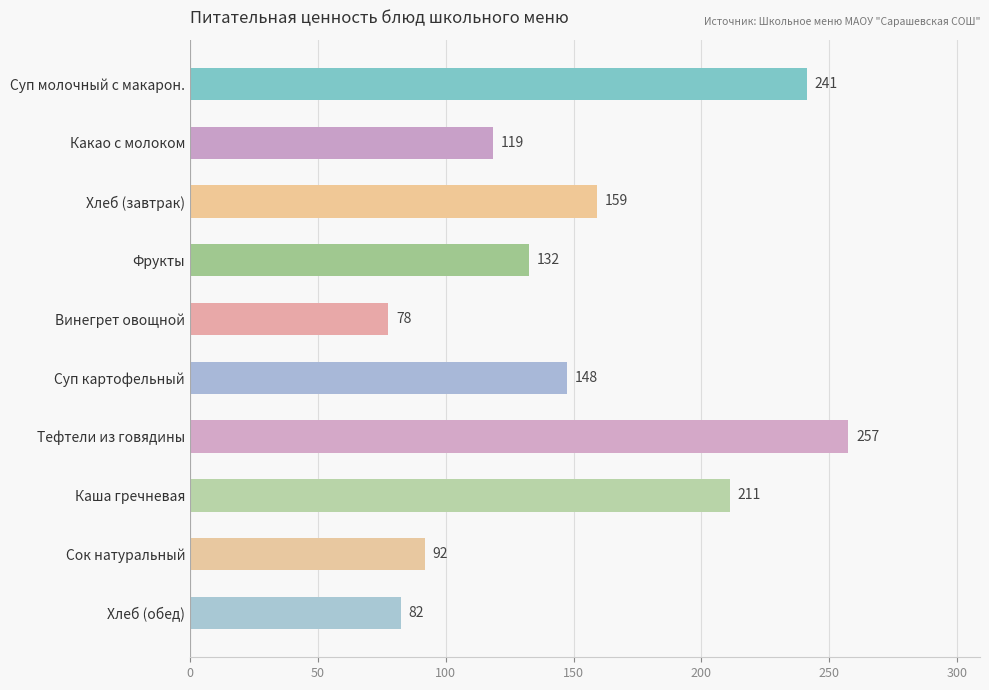

What position from the bottom is Винегрет овощной?

6